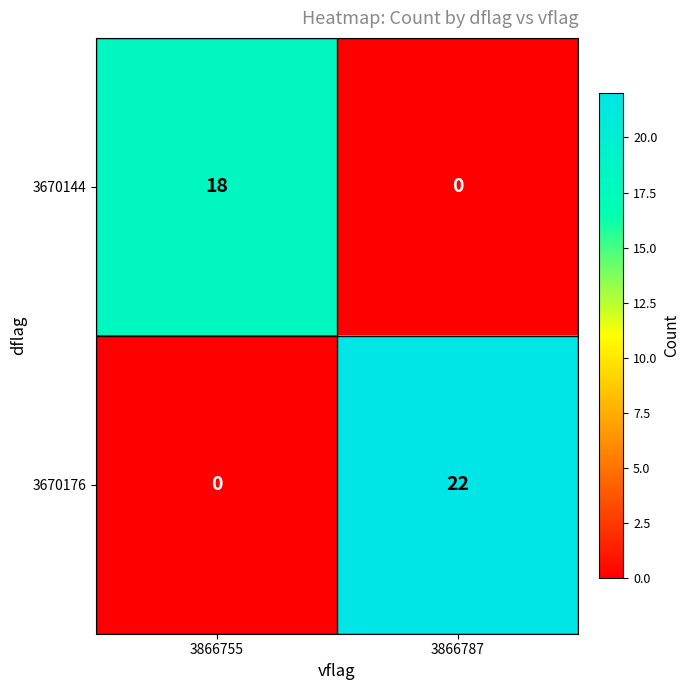

At 3866755, list the series in order from largest to smallest.

3670144, 3670176